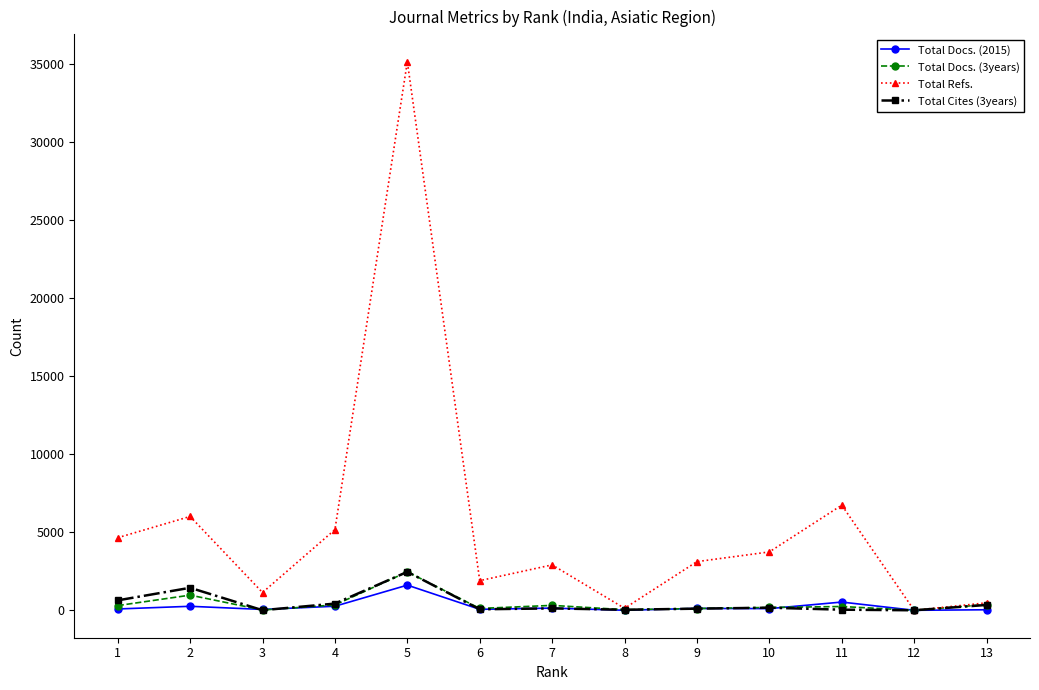

At how many categories does at least one series exceed 32346?

1